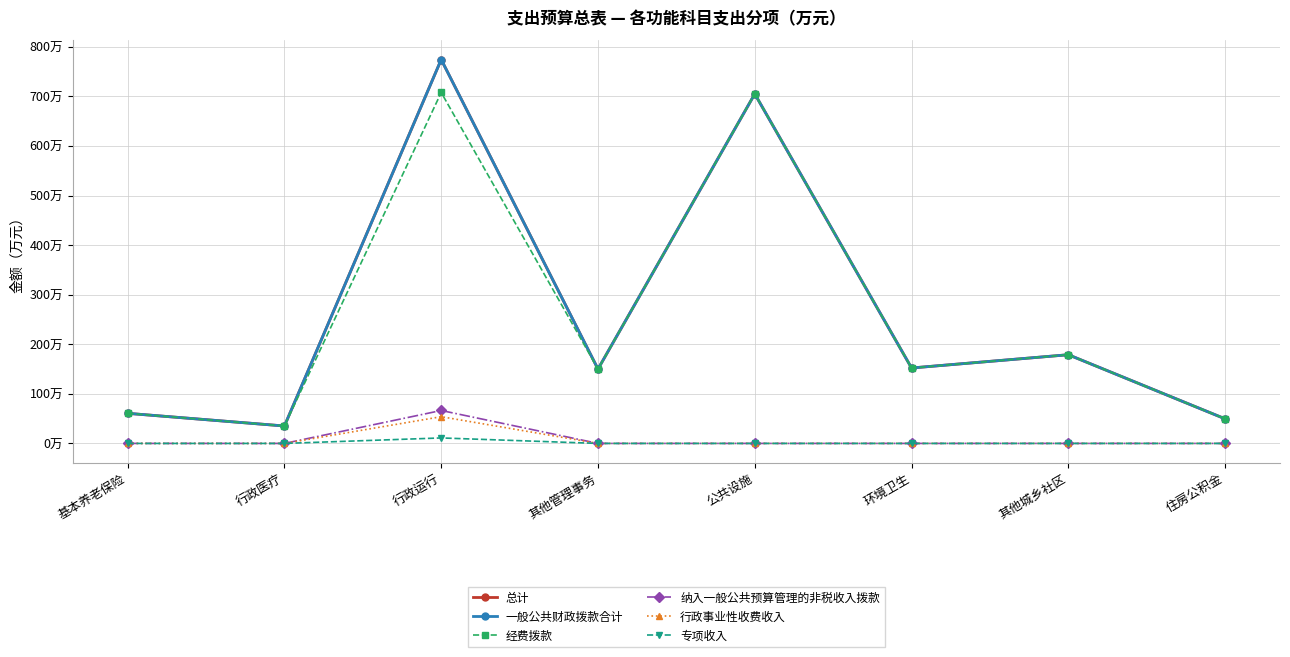

Is it true that 经费拨款 equals 32.4 at 其他管理事务?

False